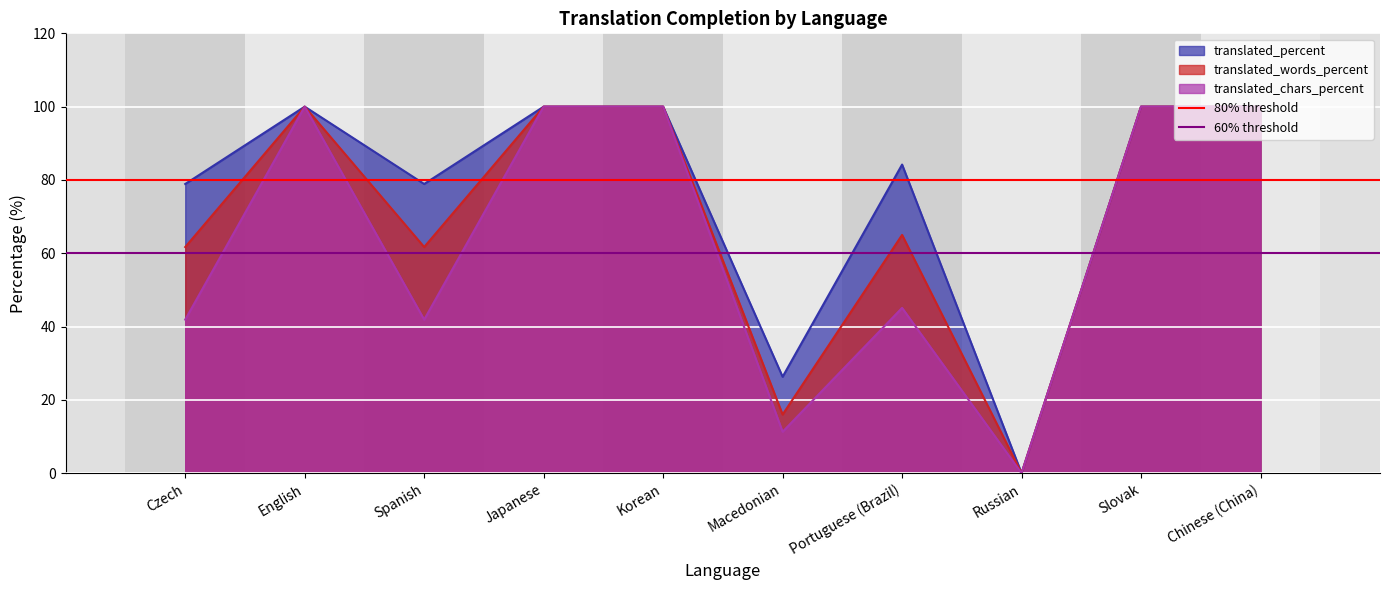

The translated_chars_percent series shows 21.3 at Chinese (China). True or false?

False